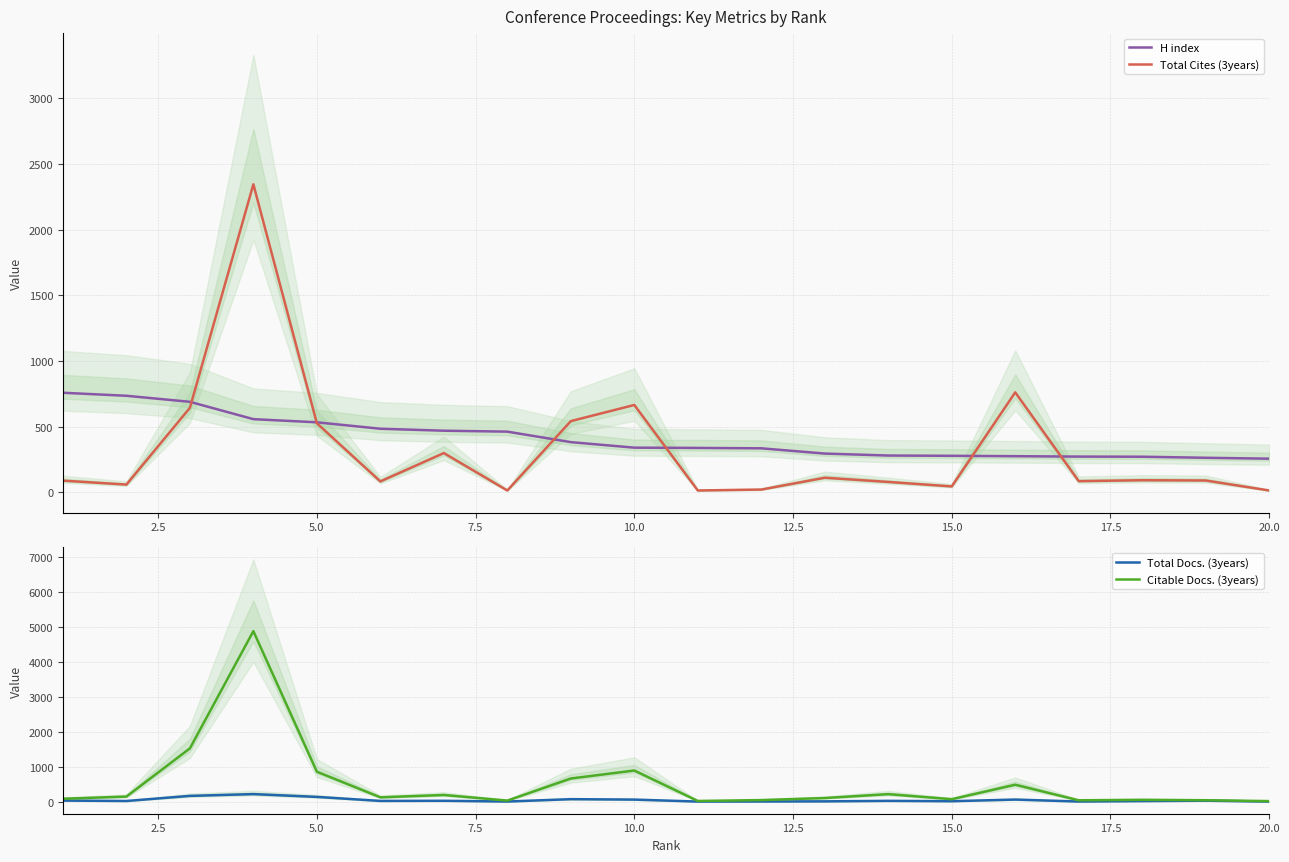

What is the minimum value for H index?

256